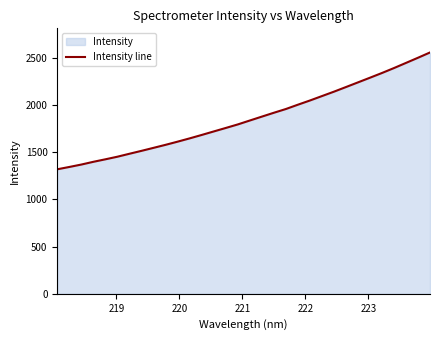

What is the minimum value shown in the chart?

1317.6